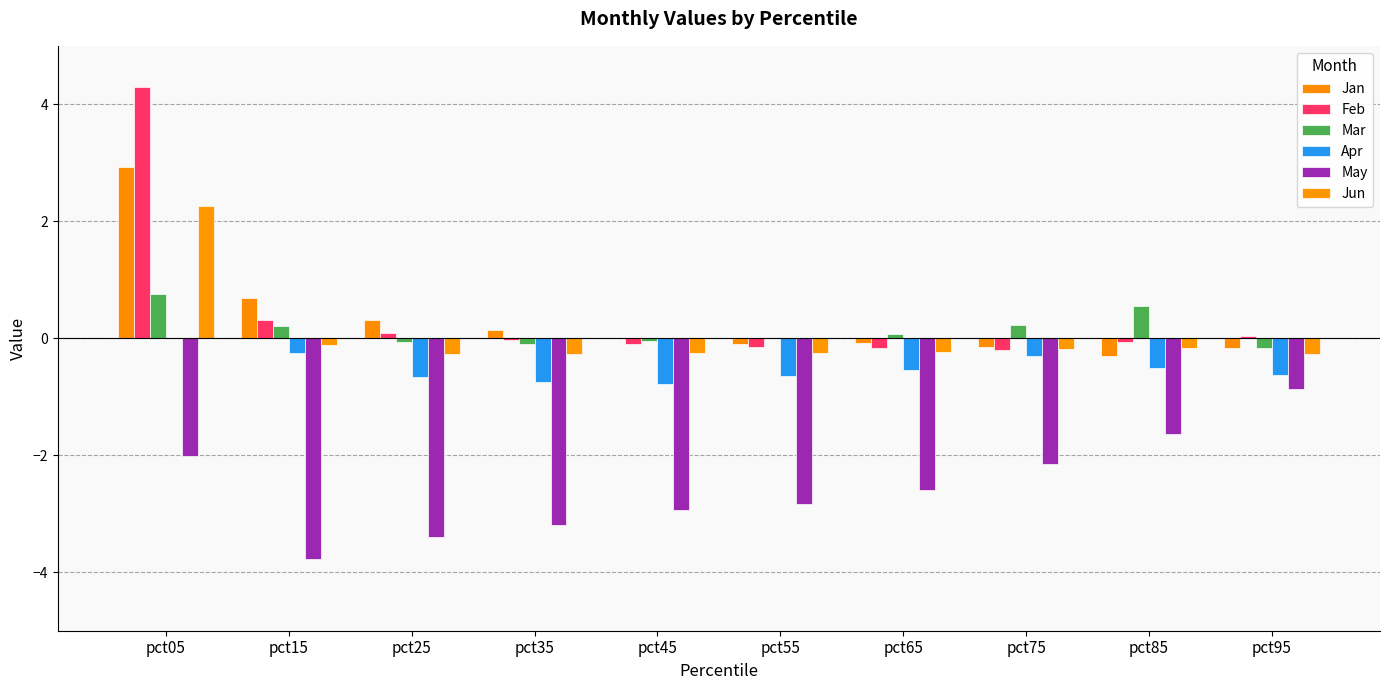

What is the smallest value displayed?

-3.8